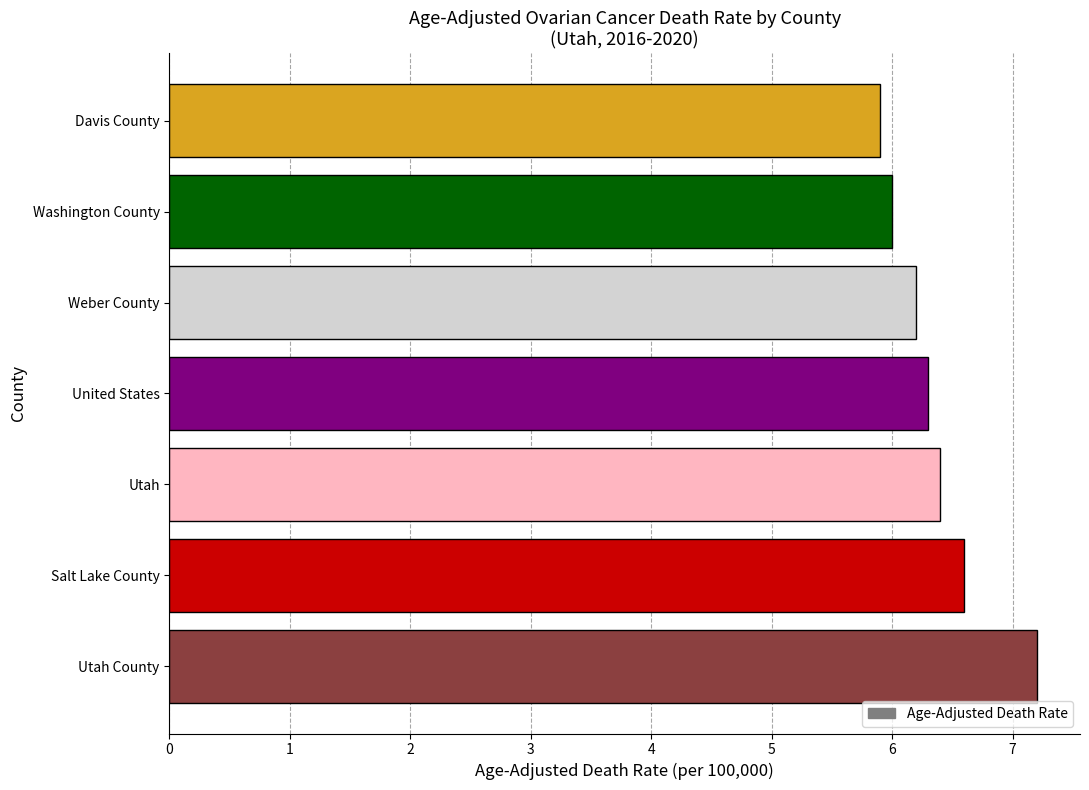

Rank the categories by value from lowest to highest.

Davis County, Washington County, Weber County, United States, Utah, Salt Lake County, Utah County